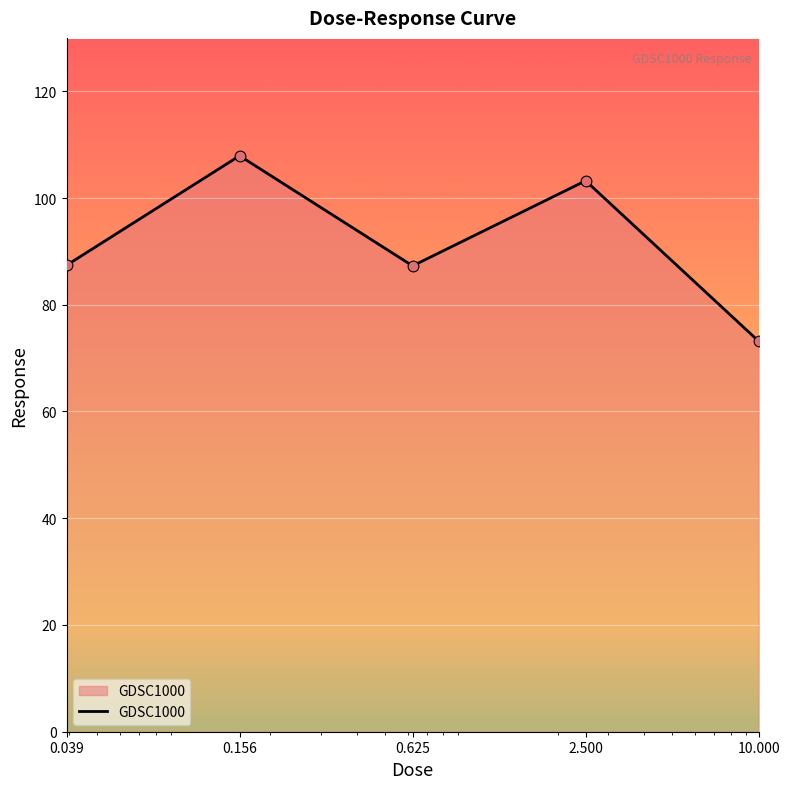

What is the greatest value displayed?

107.9